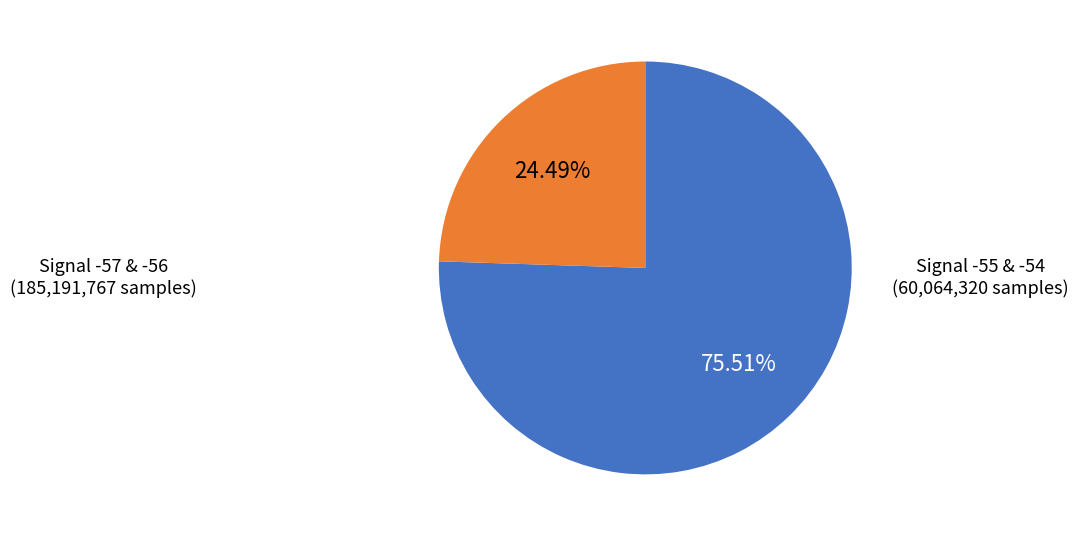

Is there any slice that represents more than half of the pie?

Yes